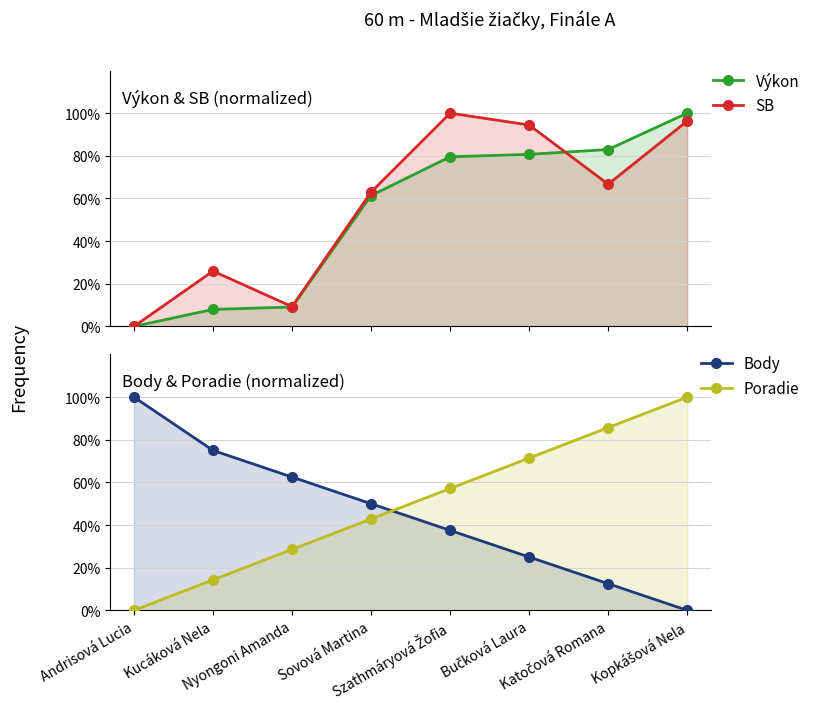

The Výkon series shows -0.5 at Andrisová Lucia. True or false?

False